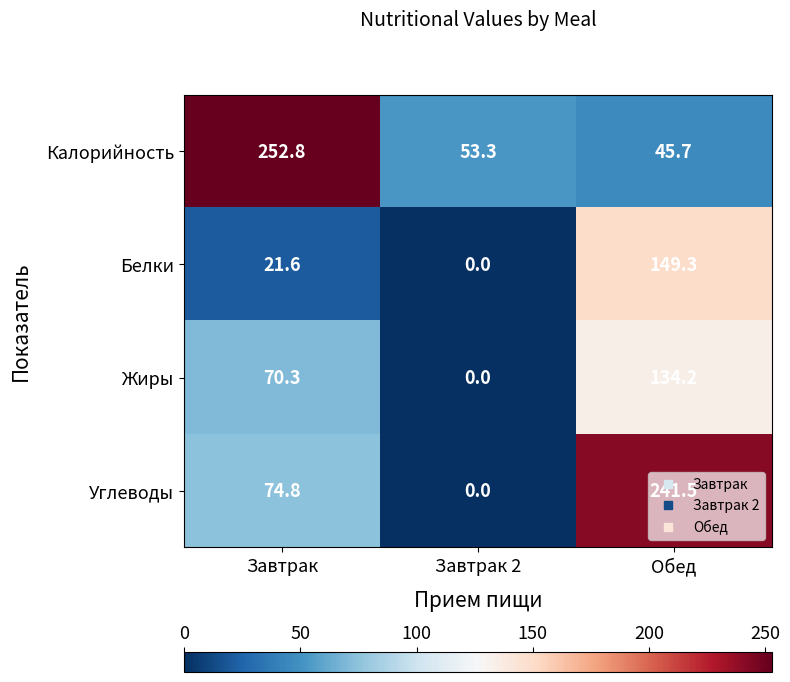

Rank the series at Завтрак from highest to lowest value.

Калорийность, Углеводы, Жиры, Белки